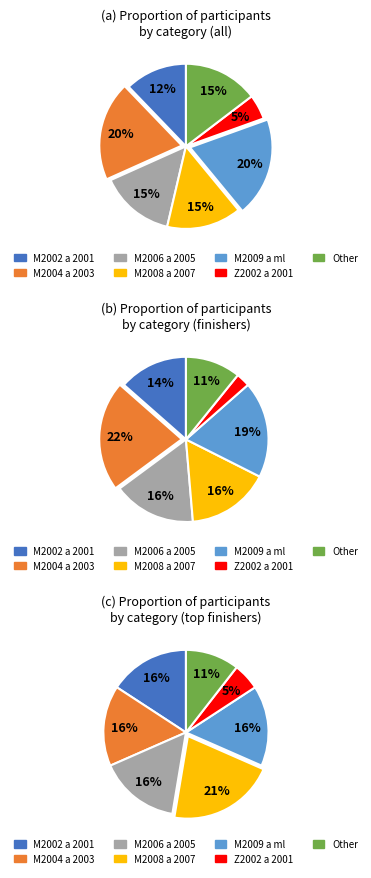

To the nearest percent, what is the difference between the largest and smallest slice percentages?

15%